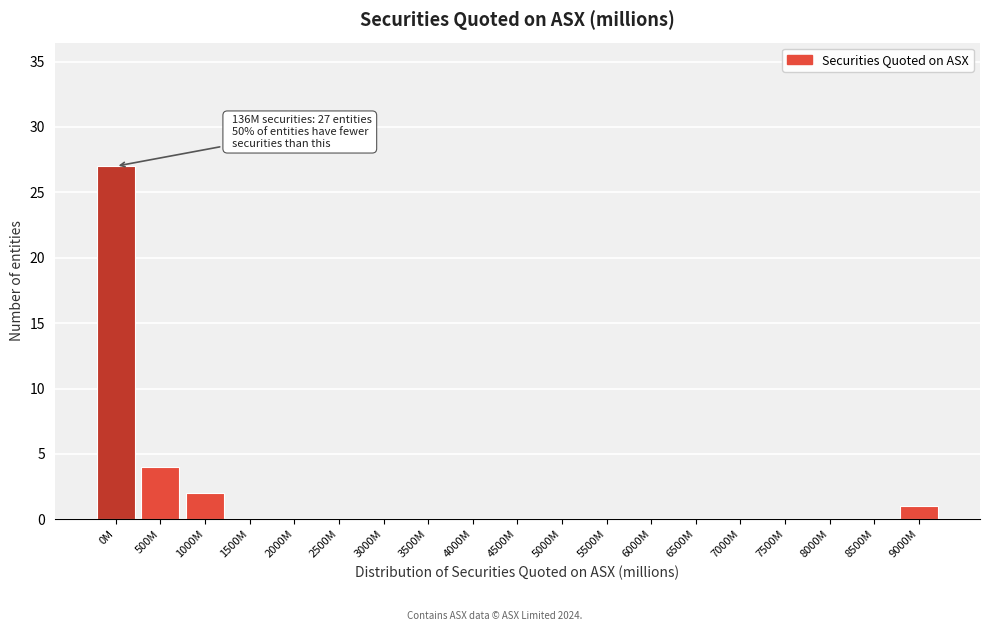

Reading left to right, extract all data points from this chart.

0M=27	500M=4	1000M=2	1500M=0	2000M=0	2500M=0	3000M=0	3500M=0	4000M=0	4500M=0	5000M=0	5500M=0	6000M=0	6500M=0	7000M=0	7500M=0	8000M=0	8500M=0	9000M=1